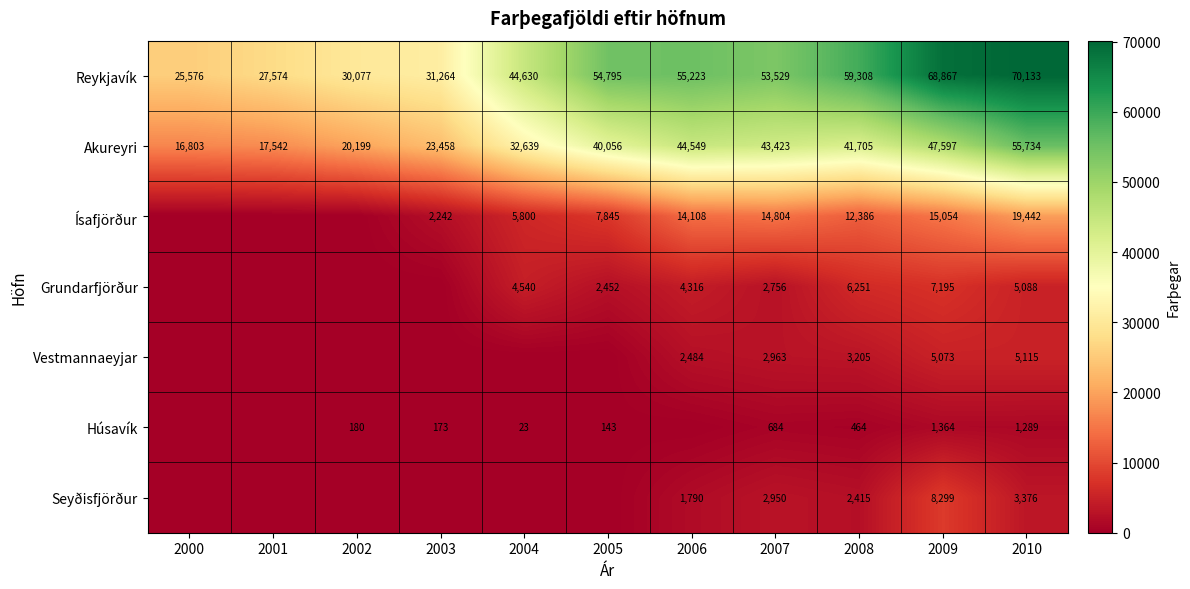

What is the difference between the second highest and minimum values in the Reykjavík series?

43291